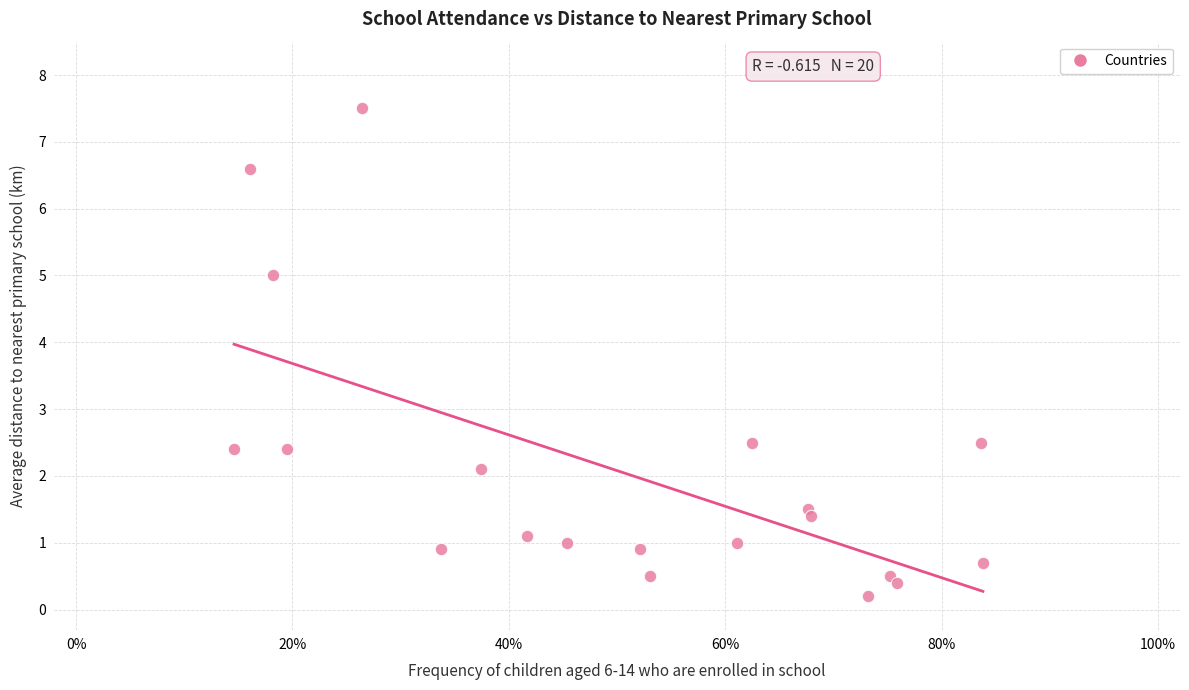

What is the range of X values (max minus min)?

0.7